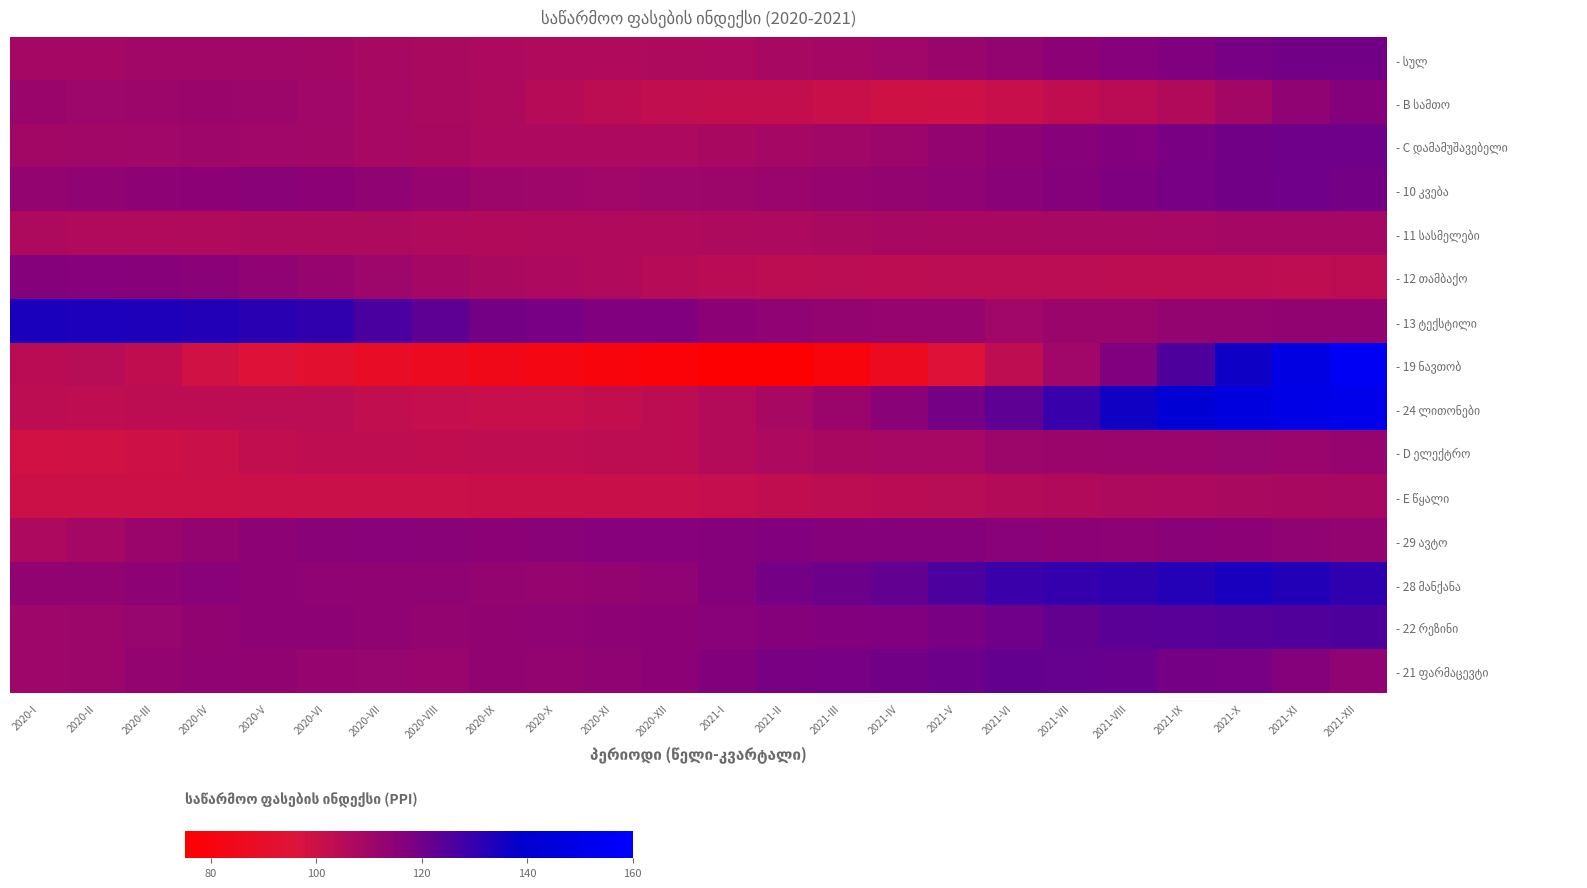

What is the maximum value shown in the chart?

155.9